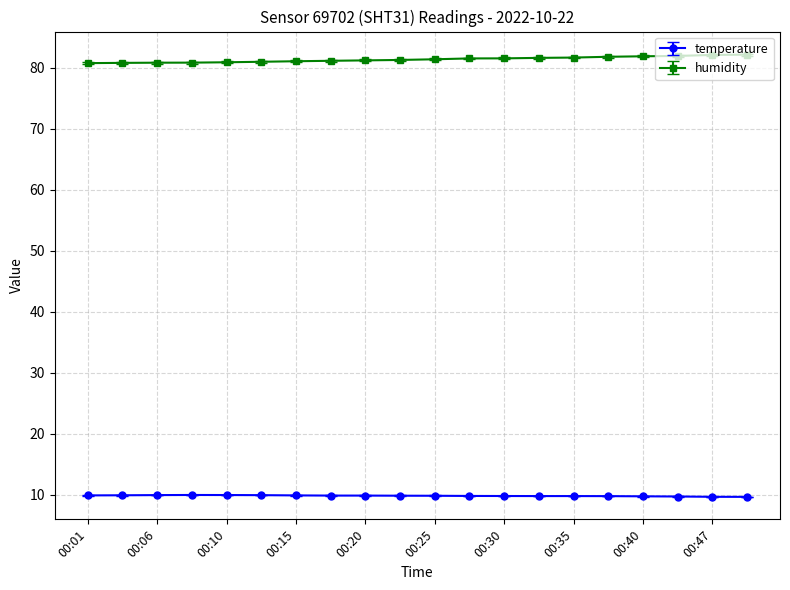

What is the sum of all humidity values?

1626.6